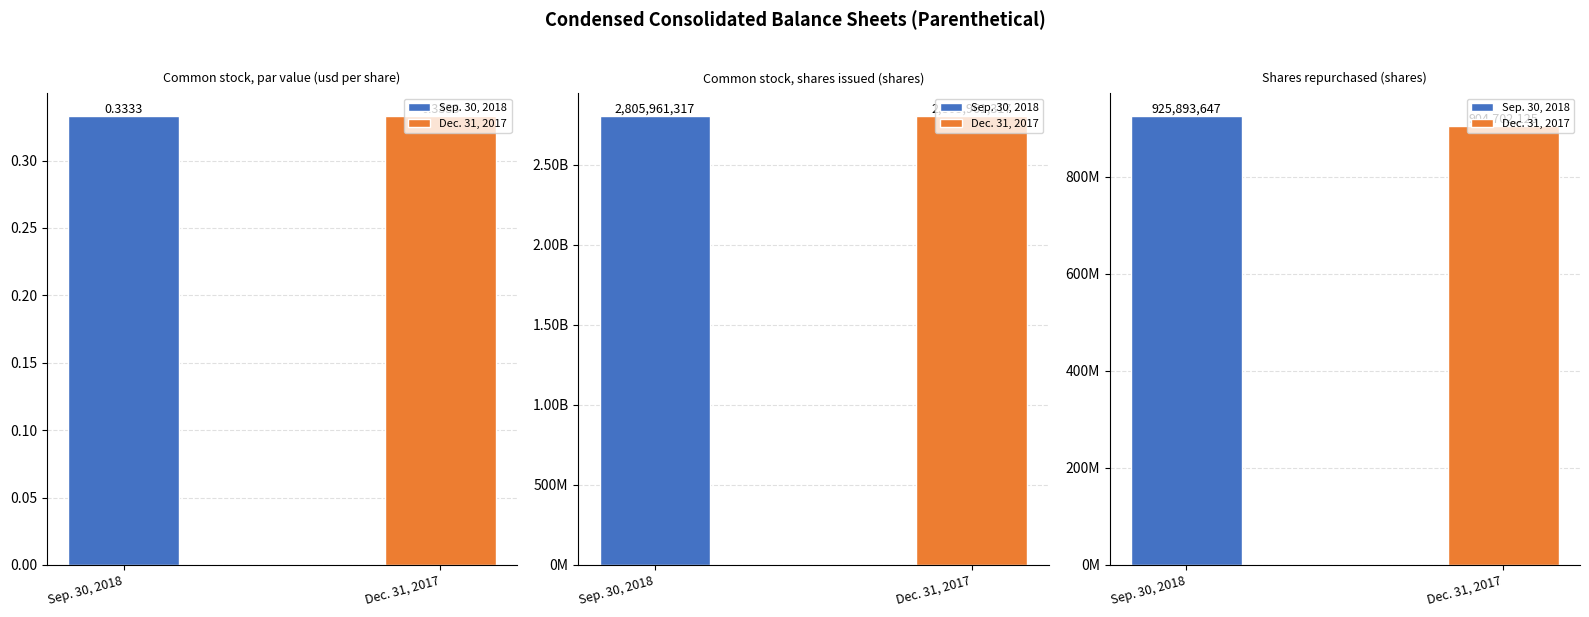

Reading left to right, what are all the values shown in this chart?

Sep. 30, 2018: 0.3	2805961317.0	925893647.0
Dec. 31, 2017: 0.3	2805961317.0	904702125.0